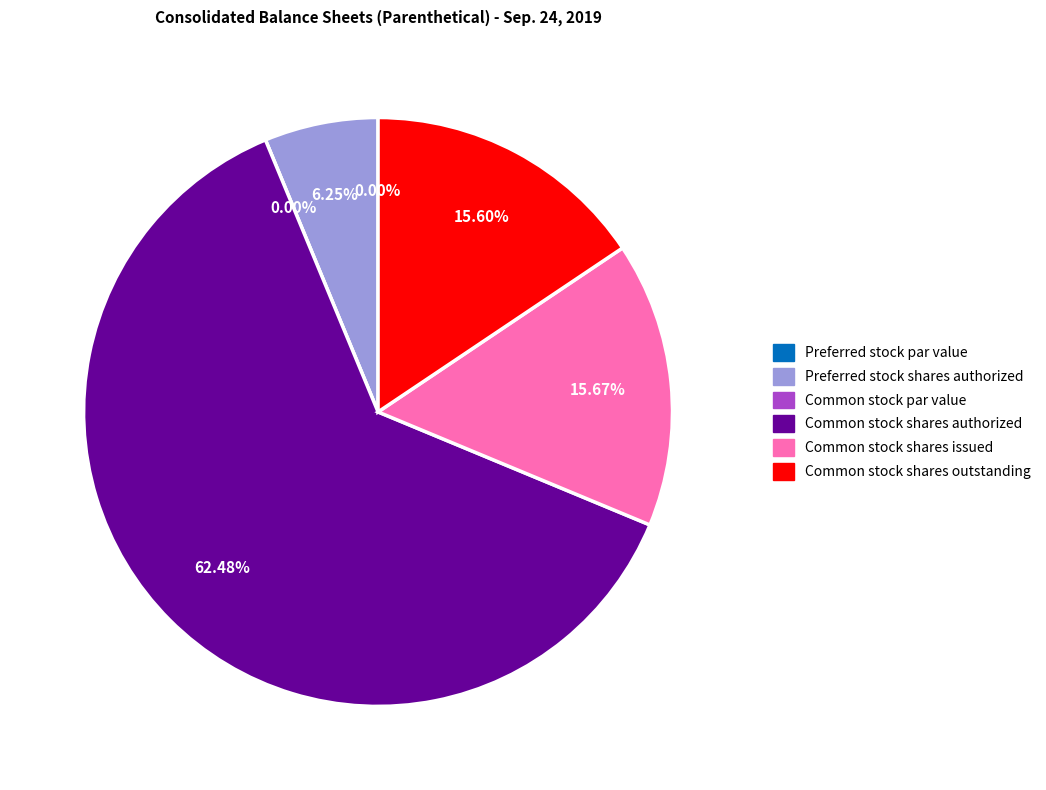

To the nearest percent, what is the average slice percentage?

17%